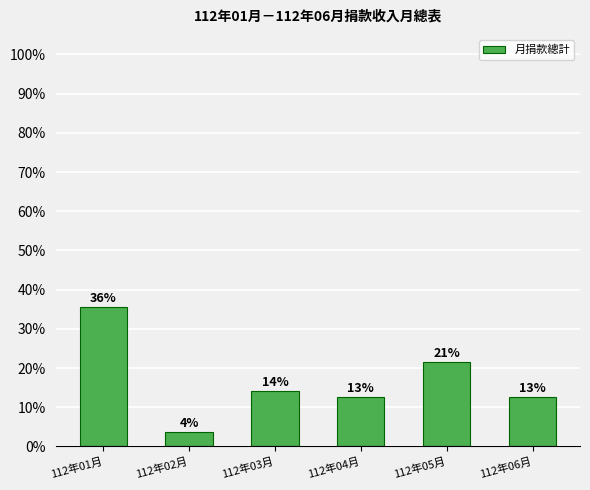

Is it true that the value at 112年02月 is 3.7?

True